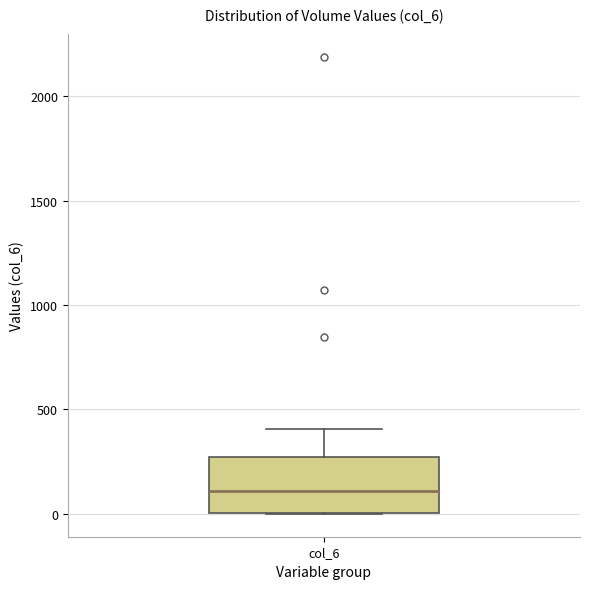

Where is the lower edge of the box for col_6 on the y-axis? The values are not printed on the chart, so give them approximately, as read against the axis.

0